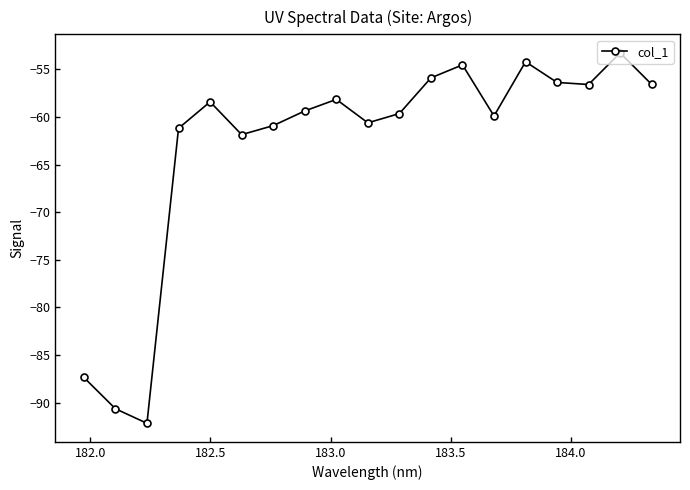

What is the greatest value displayed?

-53.3